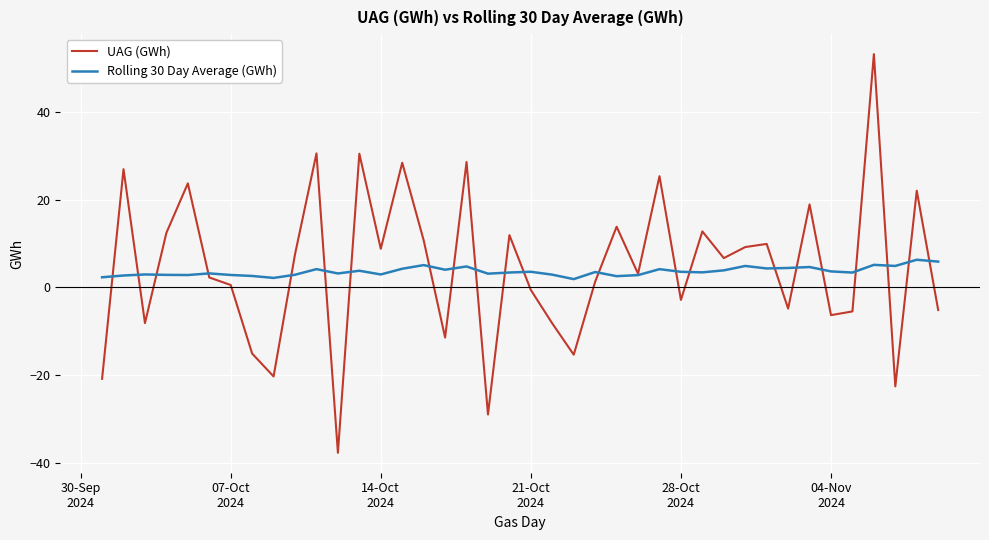

What is the greatest value displayed?

53.2